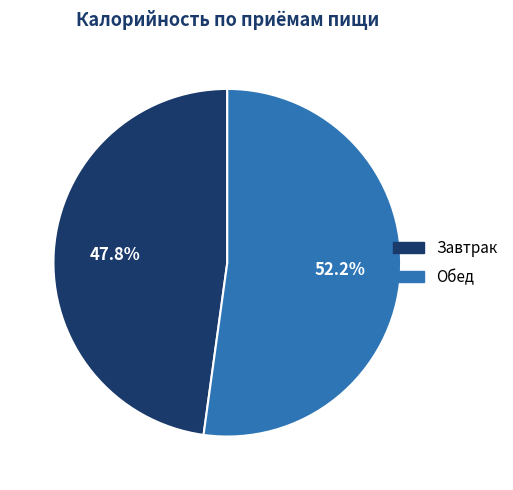

What is the smallest slice in the pie chart?

Завтрак